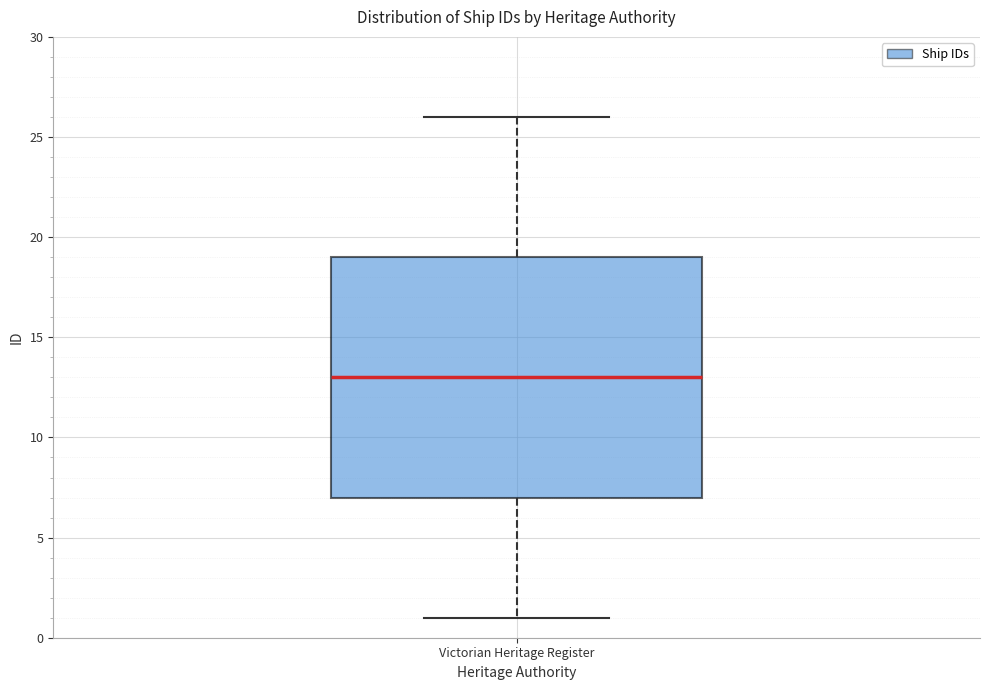

Transcribe this box plot: give where the median line is, the range the box spans, and where the two whiskers end, as read against the y-axis. The values are not printed on the chart, so give them approximately, as read against the axis.

median 13, box 7 to 19, whiskers 1 to 26